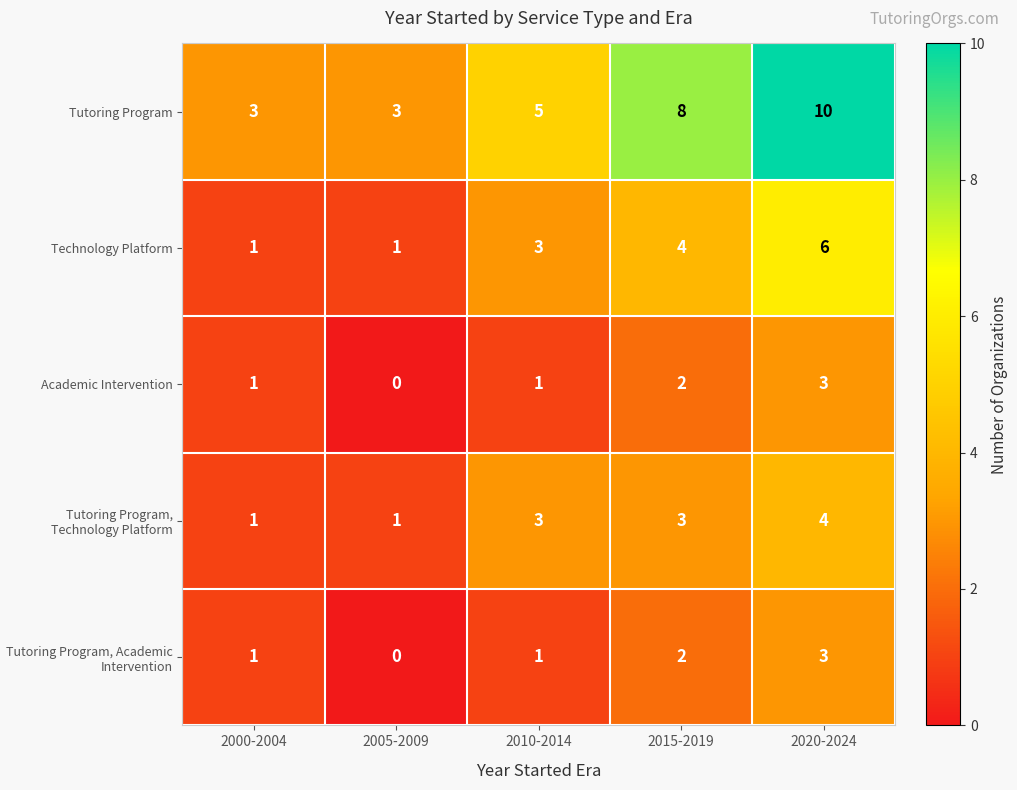

What is the spread (max minus min) of values at 2000-2004?

2